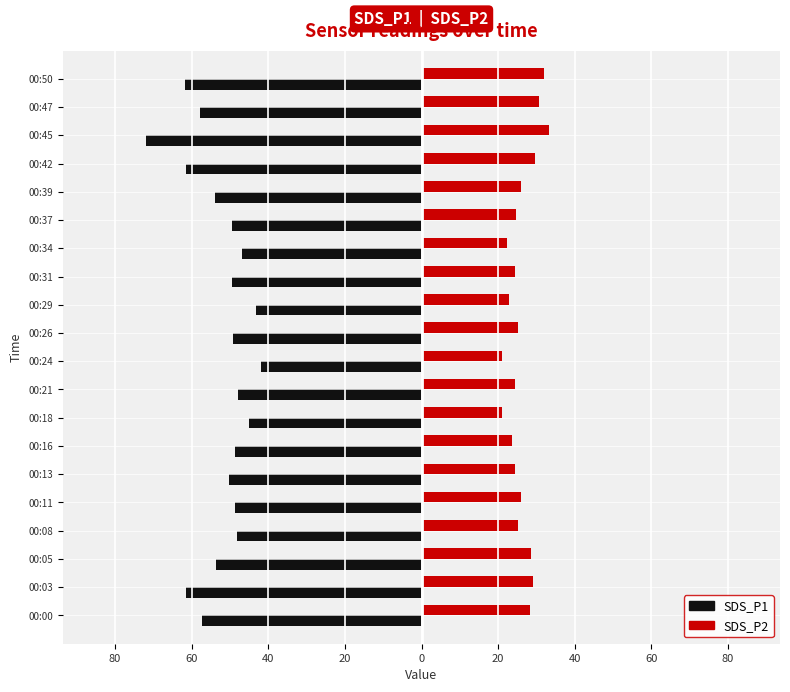

What are all the series names shown in the legend?

SDS_P1, SDS_P2